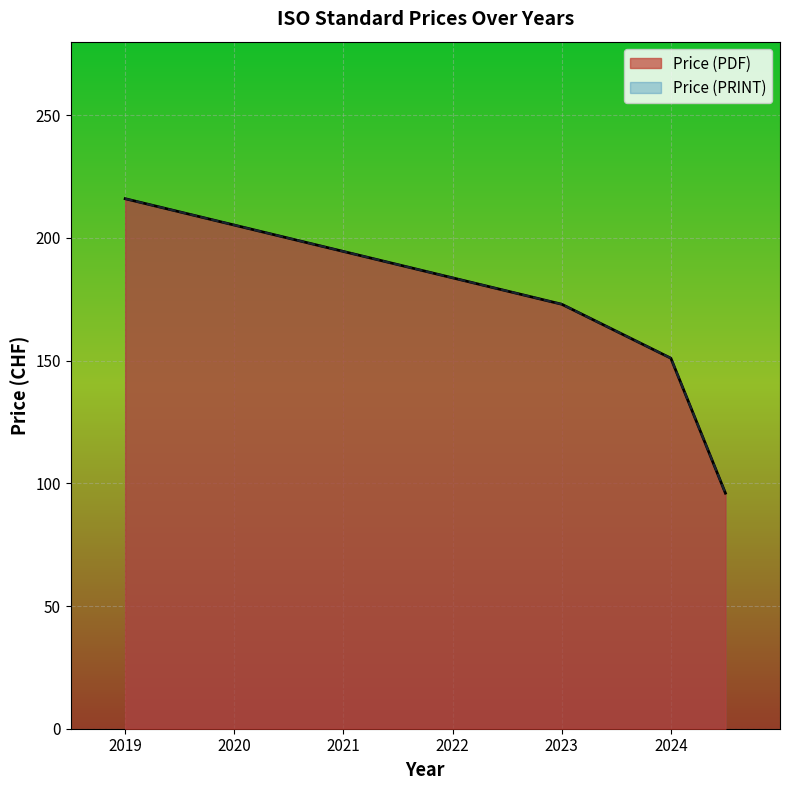

Does the chart display data point markers on the line(s)?

No